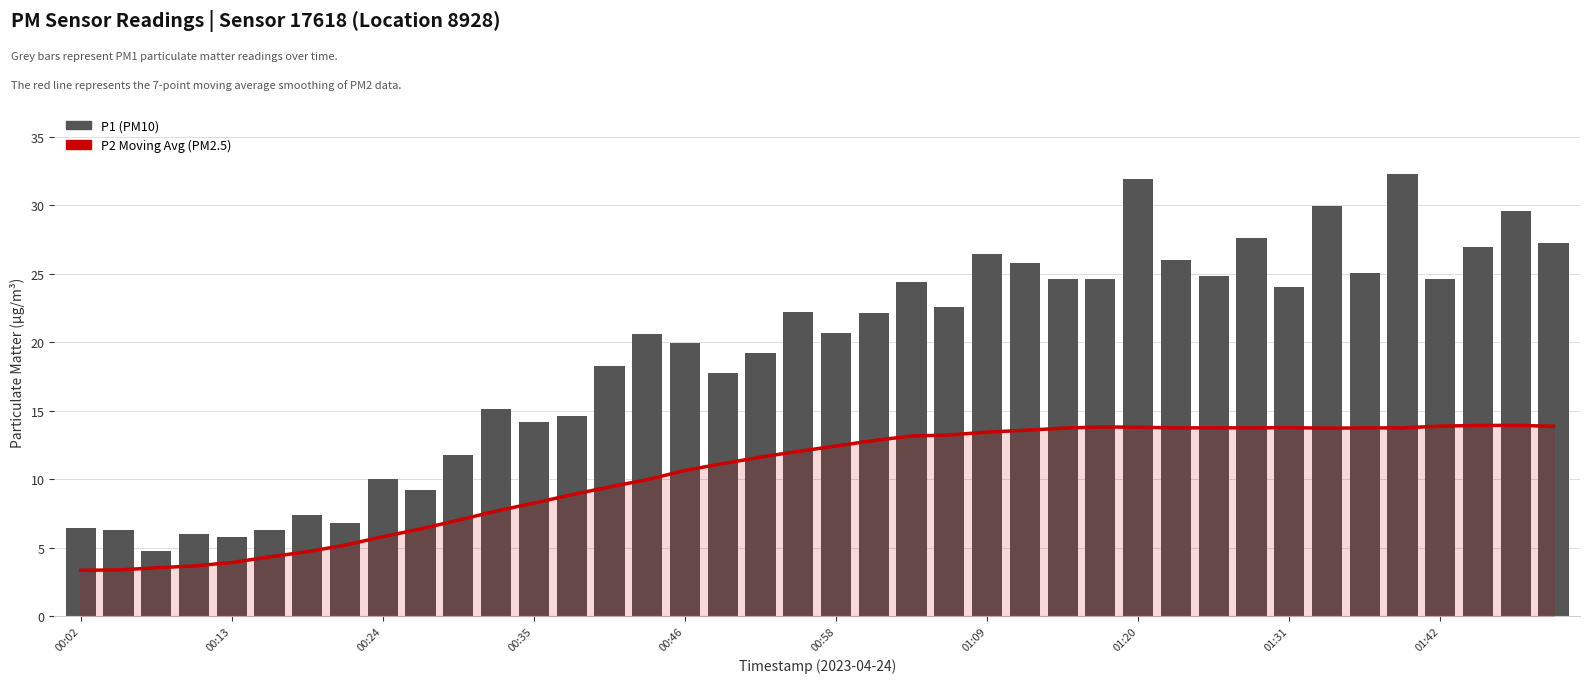

Between 34 and 12, which is larger?

34